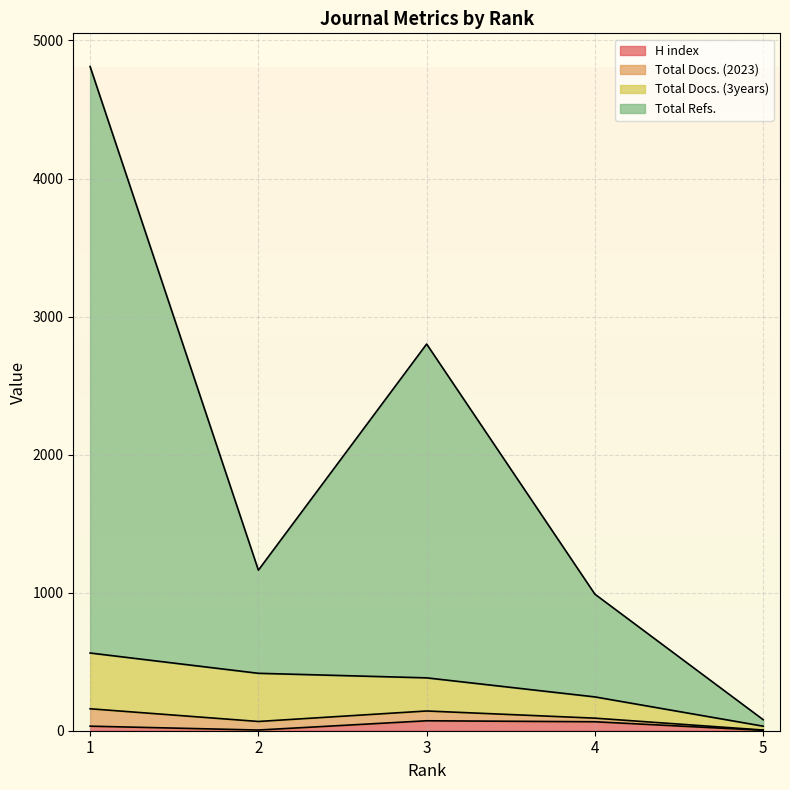

True or false: H index and Total Refs. intersect in this chart.

False